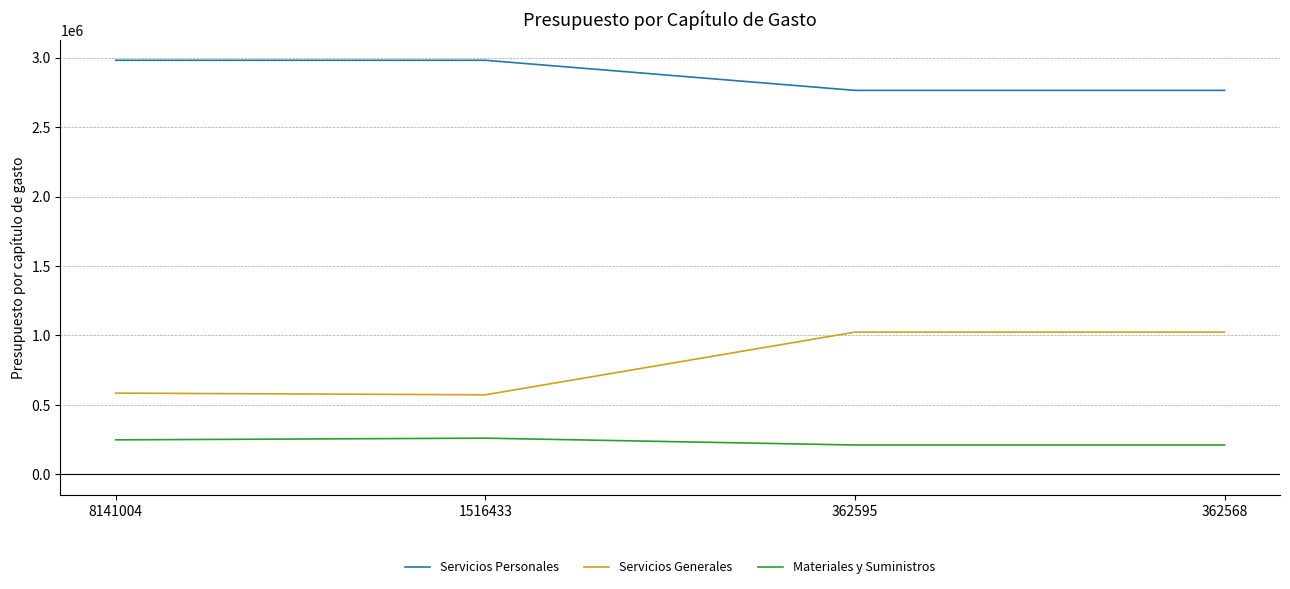

Where does the Servicios Personales series first go above 2981152?

8141004